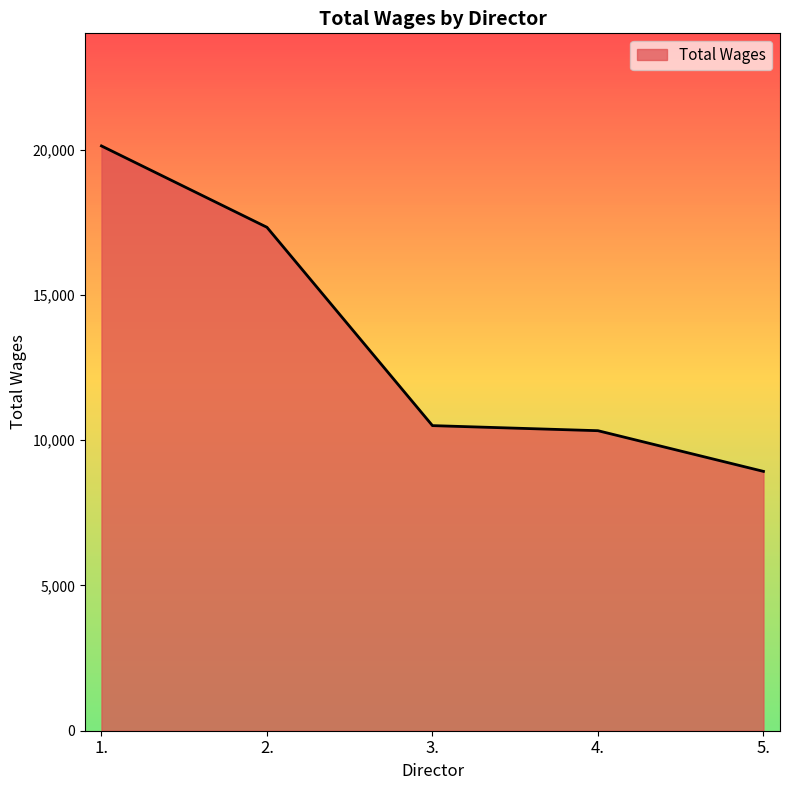

What is the average value?

13440